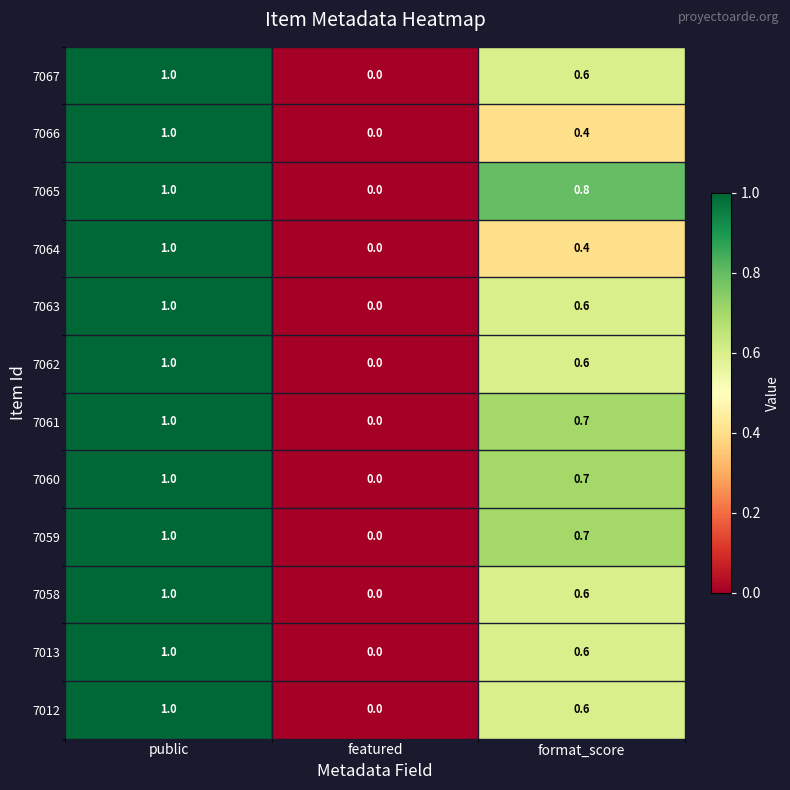

How many 7059 values are between 0 and 1?

3